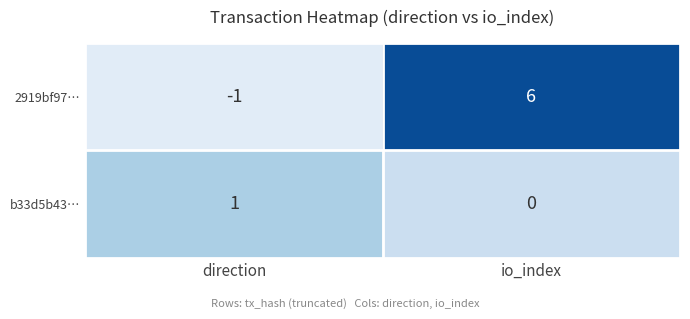

Is it true that 2919bf97… equals -1 at direction?

True